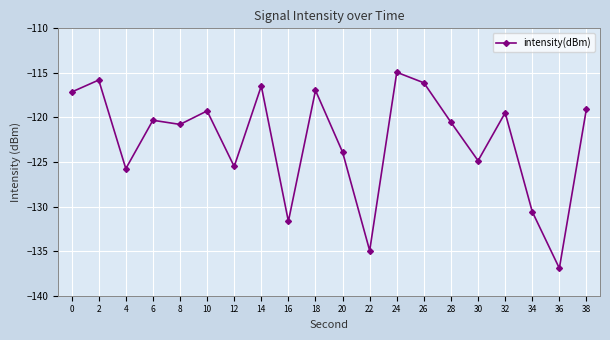

Which label corresponds to the smallest value in the chart?

36